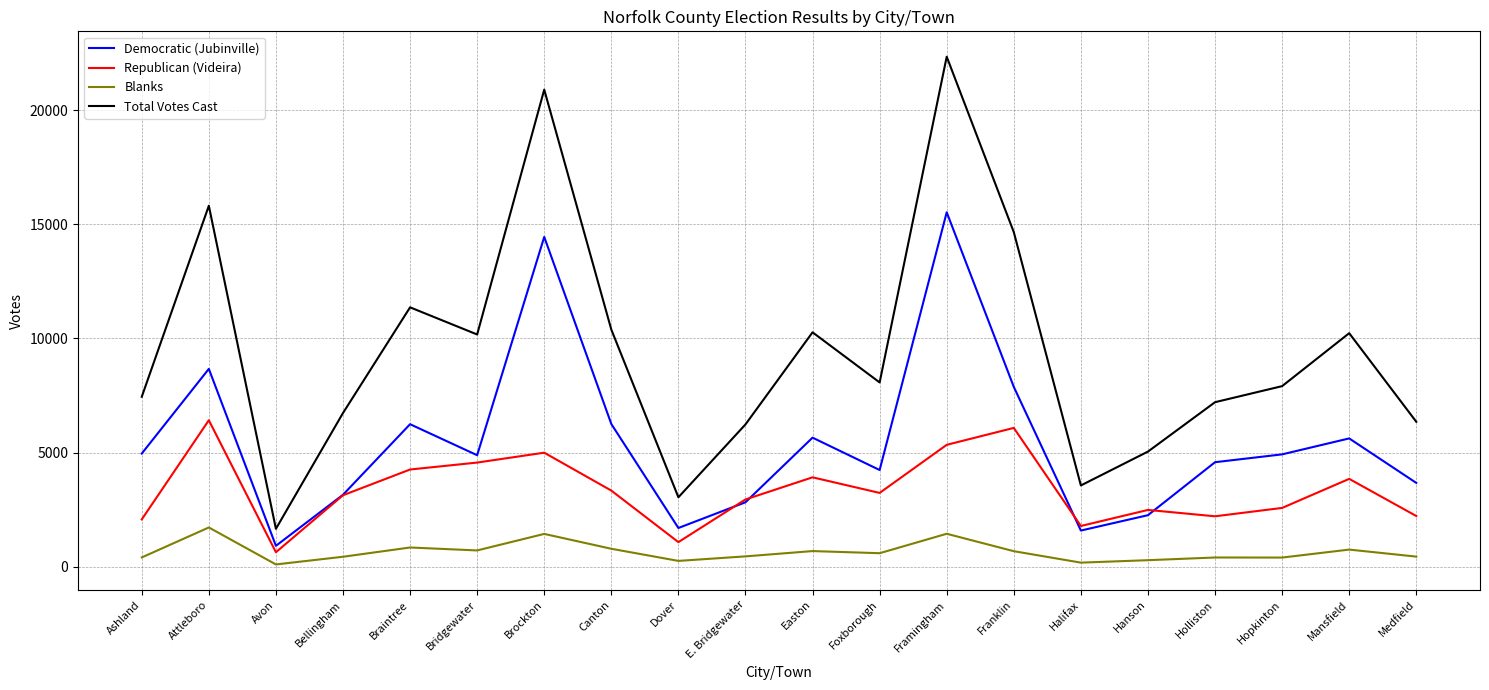

List the series in order of their peak value, highest first.

Total Votes Cast, Democratic (Jubinville), Republican (Videira), Blanks